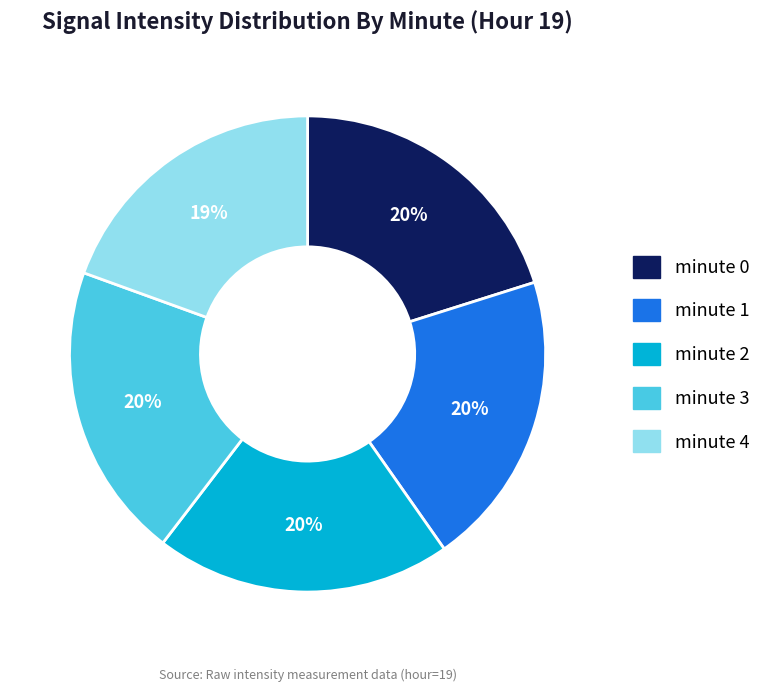

Which slice is the smallest?

minute 4